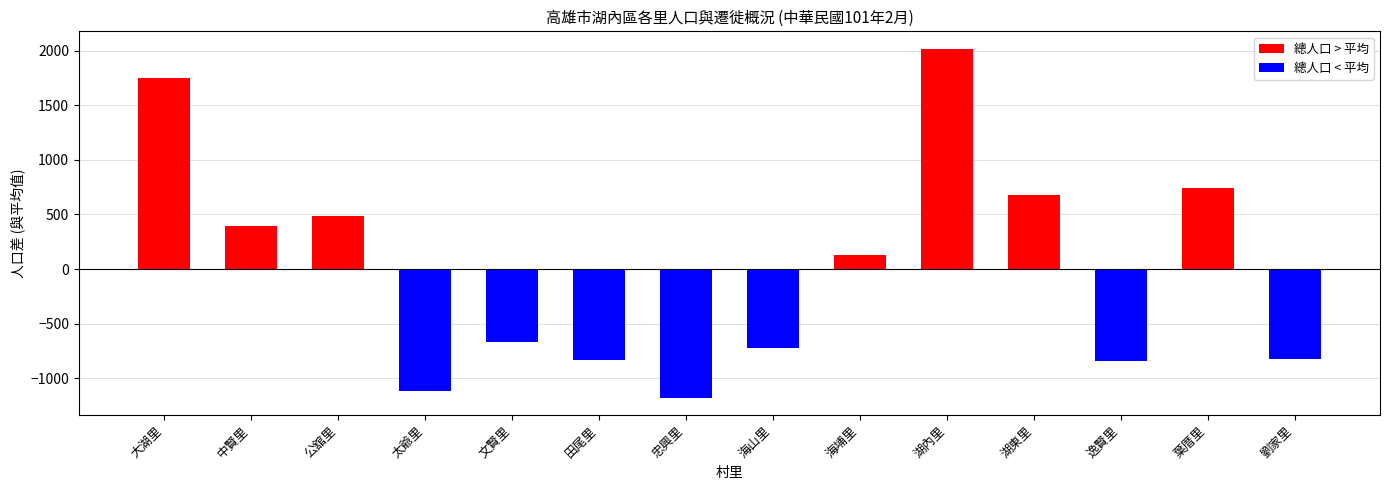

The value at 中賢里 is 677.8. True or false?

False